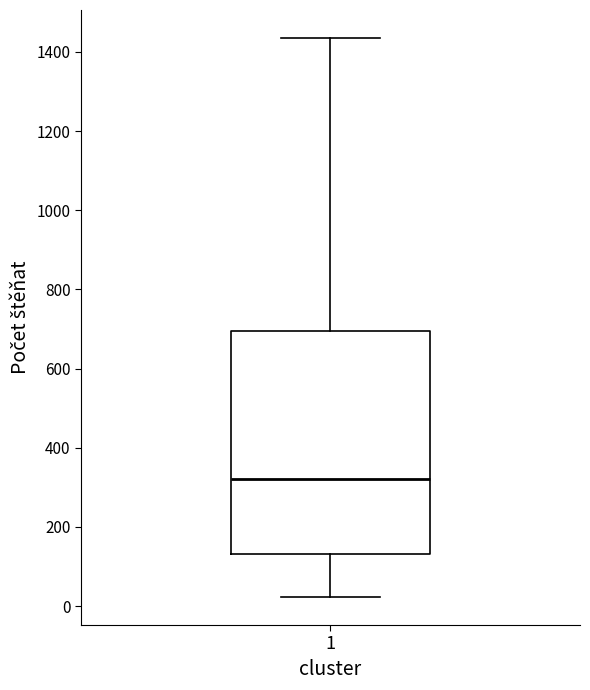

Read this box plot against the y-axis: the position of the median line, the range covered by the box, and the ends of both whiskers. The values are not printed on the chart, so give them approximately, as read against the axis.

median 320, box 140 to 700, whiskers 20 to 1440